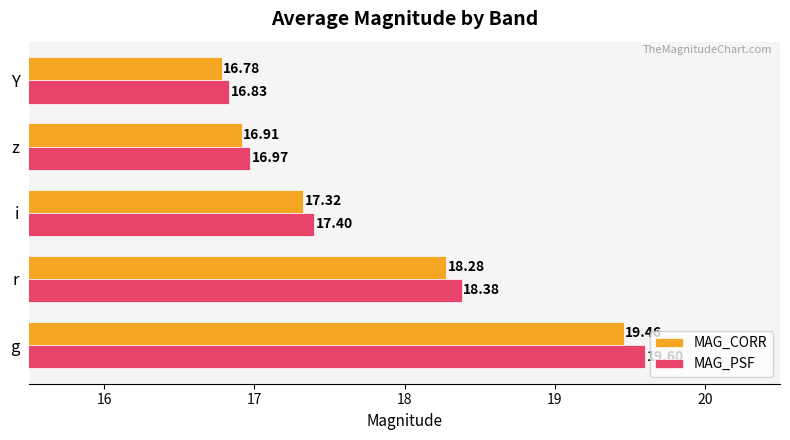

Which series has the largest range (max minus min)?

MAG_PSF